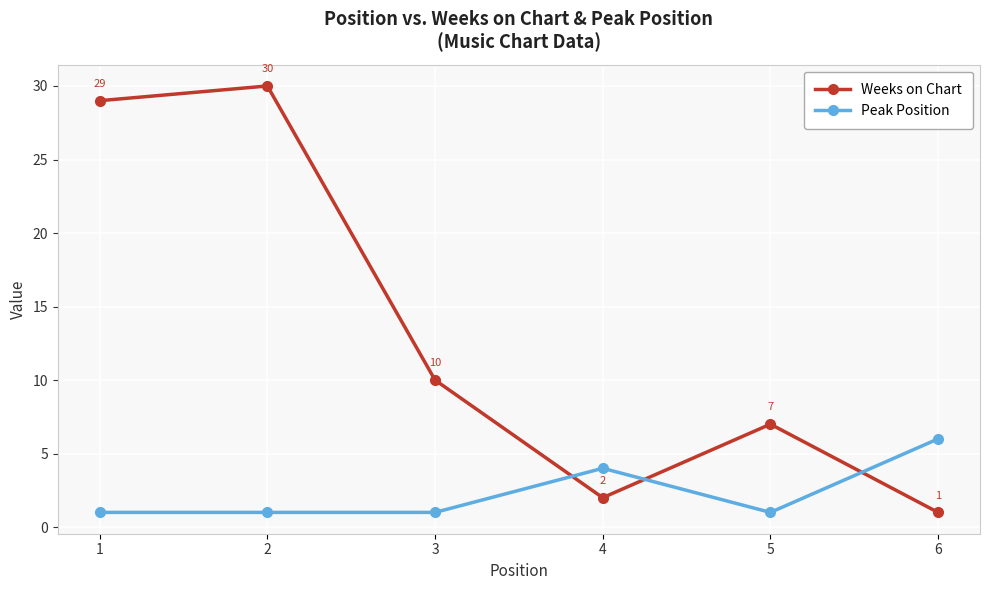

Where is Peak Position nearest to the value 3?

4